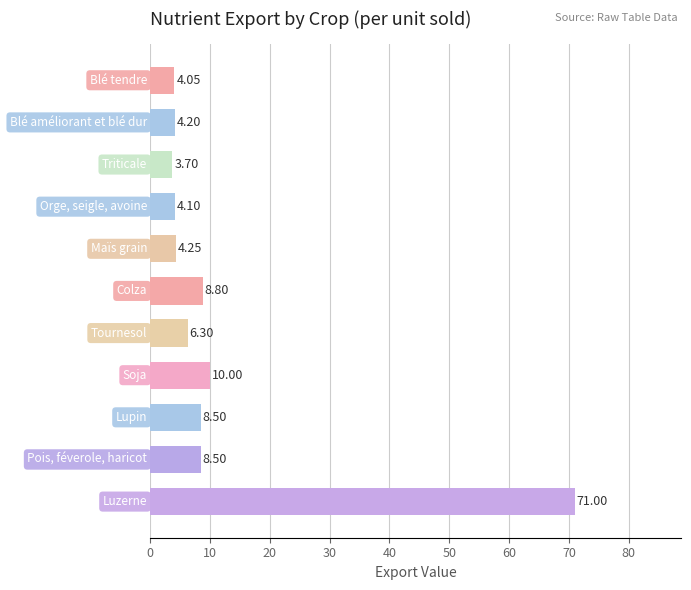

What is the average value?

12.1